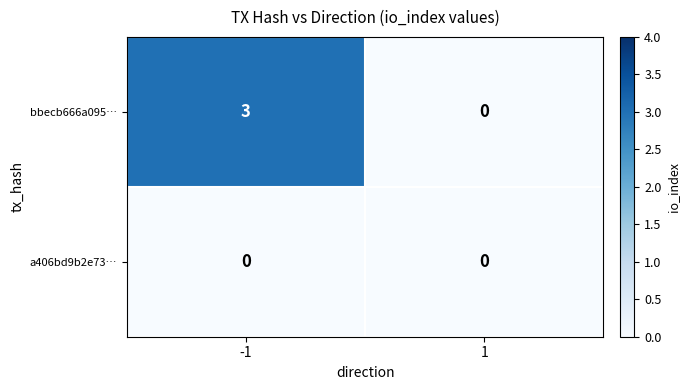

Which series has the largest total across all categories?

bbecb666a095…